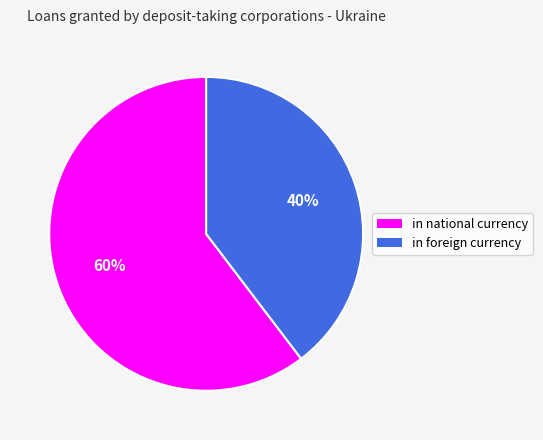

Count the number of slices in the pie.

2